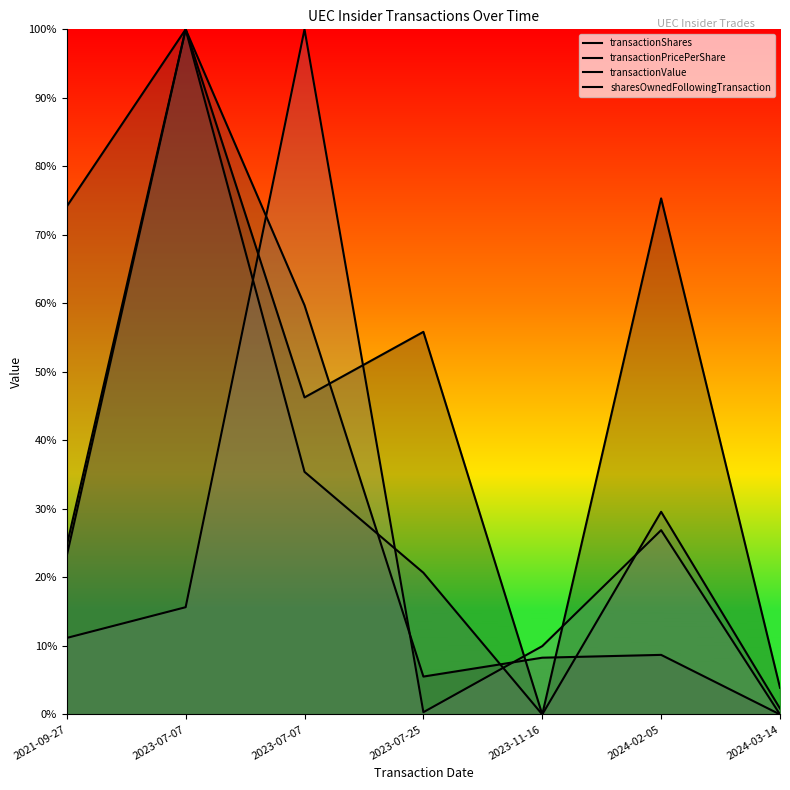

How many intersections are there between transactionPricePerShare and transactionValue?

3